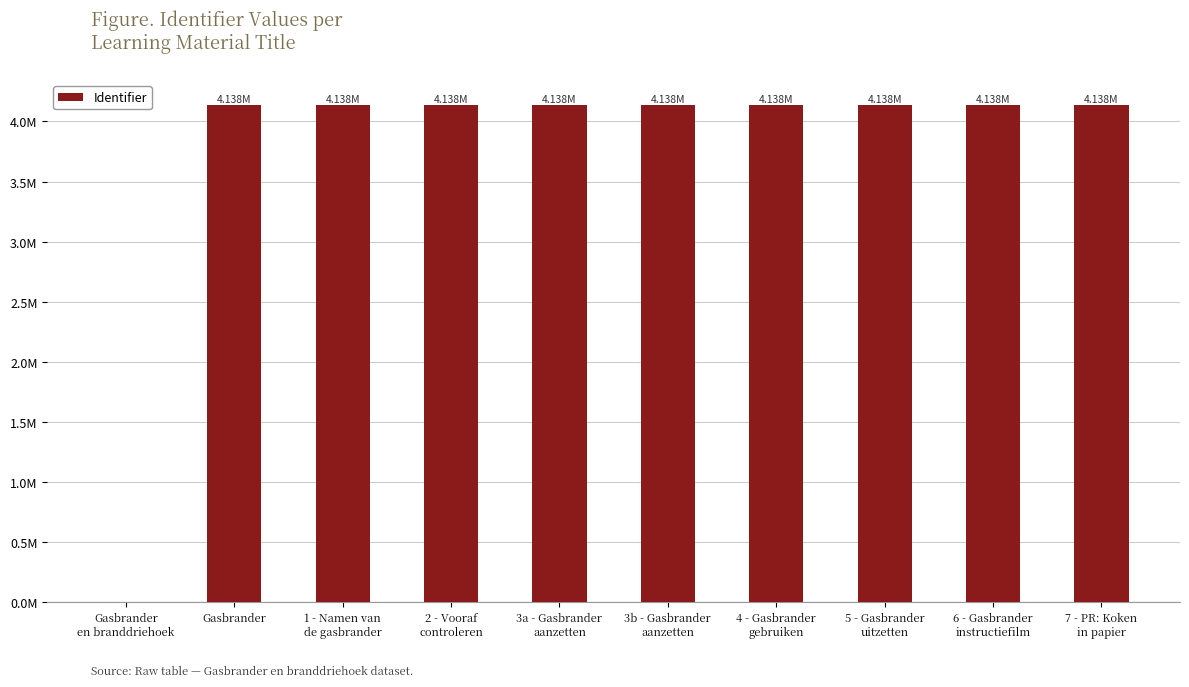

Is it true that the value at 6 - Gasbrander
instructiefilm is 7.2?

False